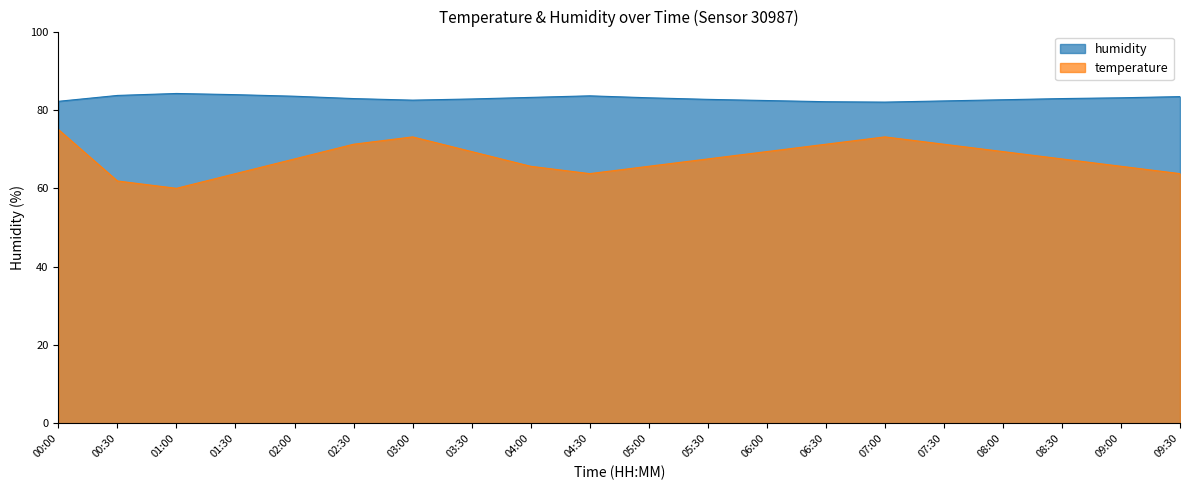

Where does the temperature series first go above 67?

00:00